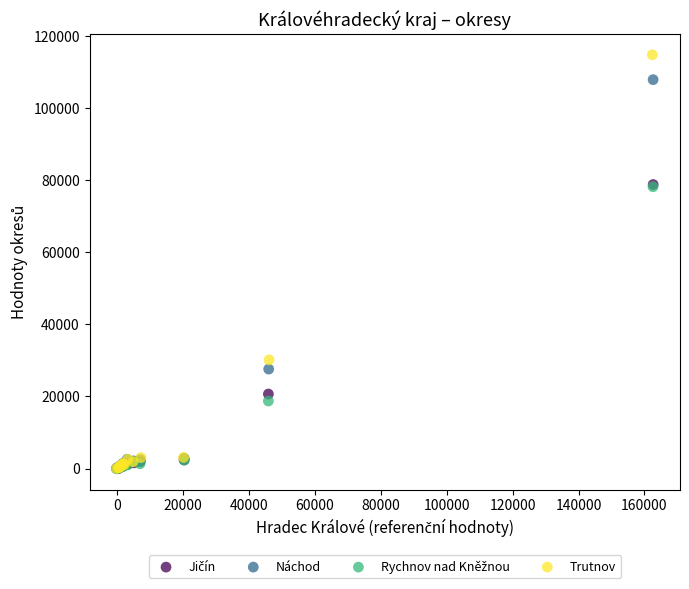

Which series has the largest Y range (max minus min)?

Trutnov